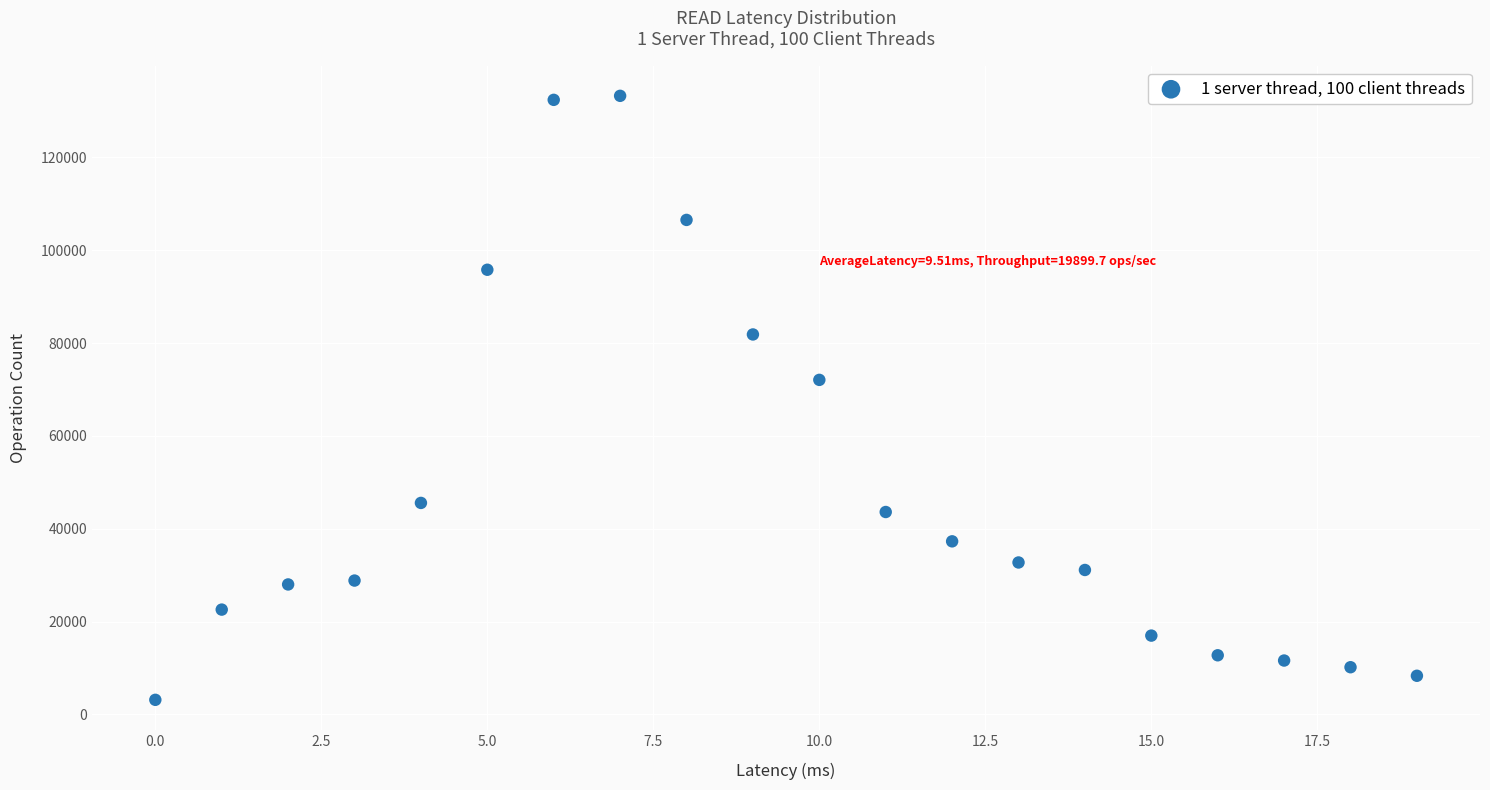

What Y value in the scatter plot is closest to 68198?

72067